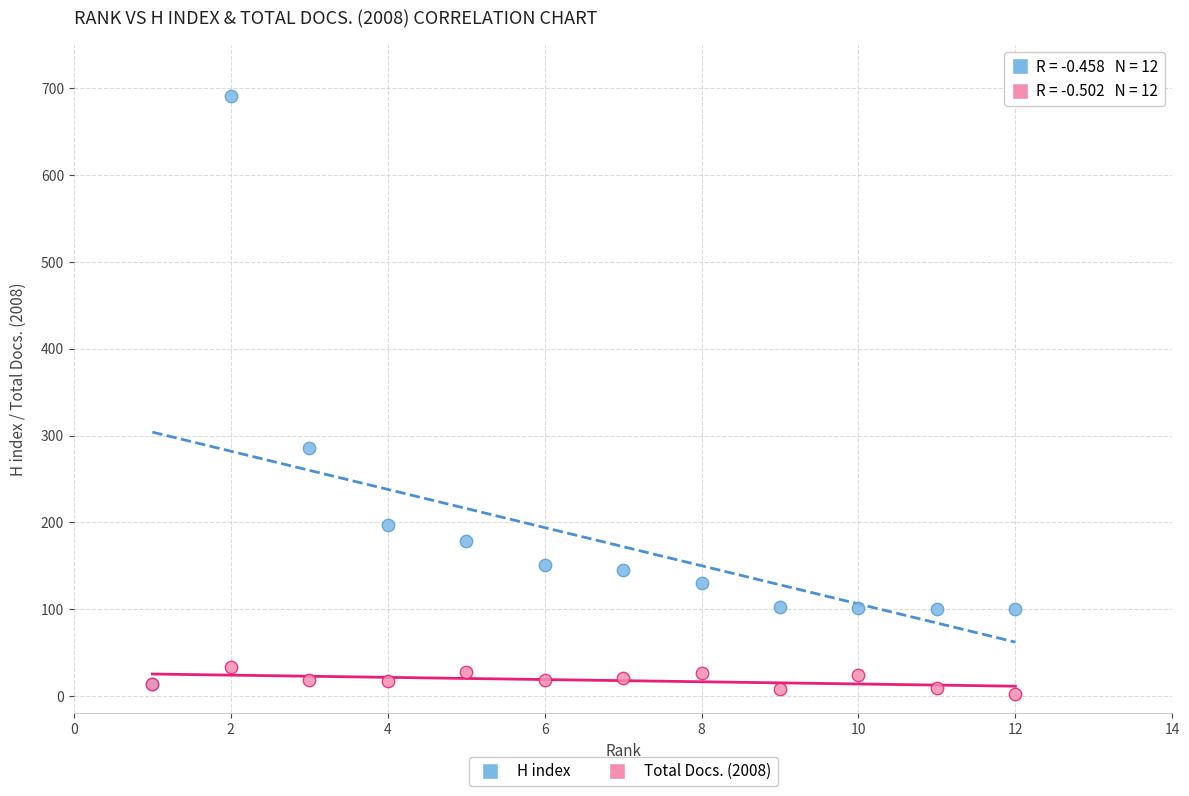

Which series reaches the minimum Y coordinate?

Total Docs. (2008)